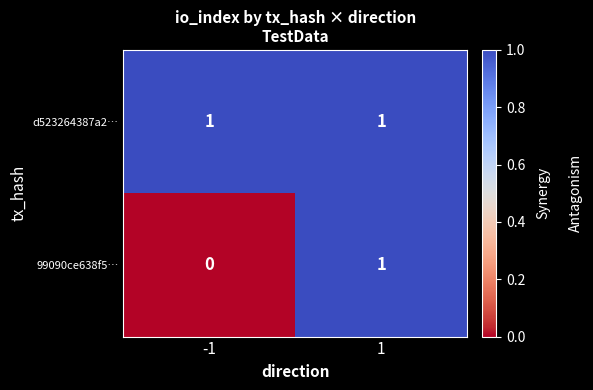

List the series in order of their overall mean, lowest first.

99090ce638f5…, d523264387a2…